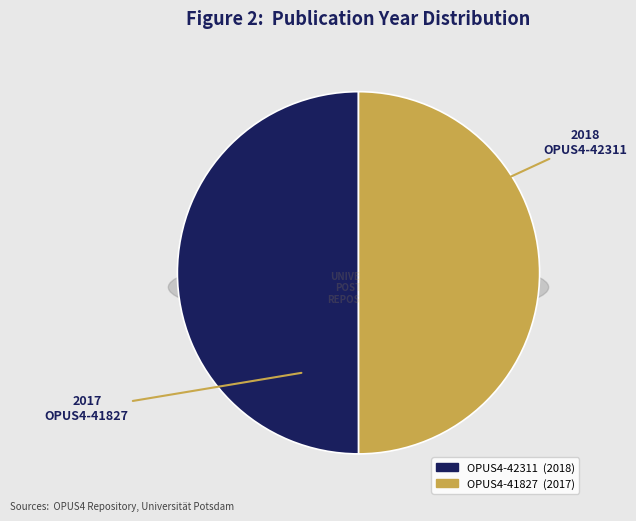

What percentage is the OPUS4-41827 slice, to the nearest percent?

50%